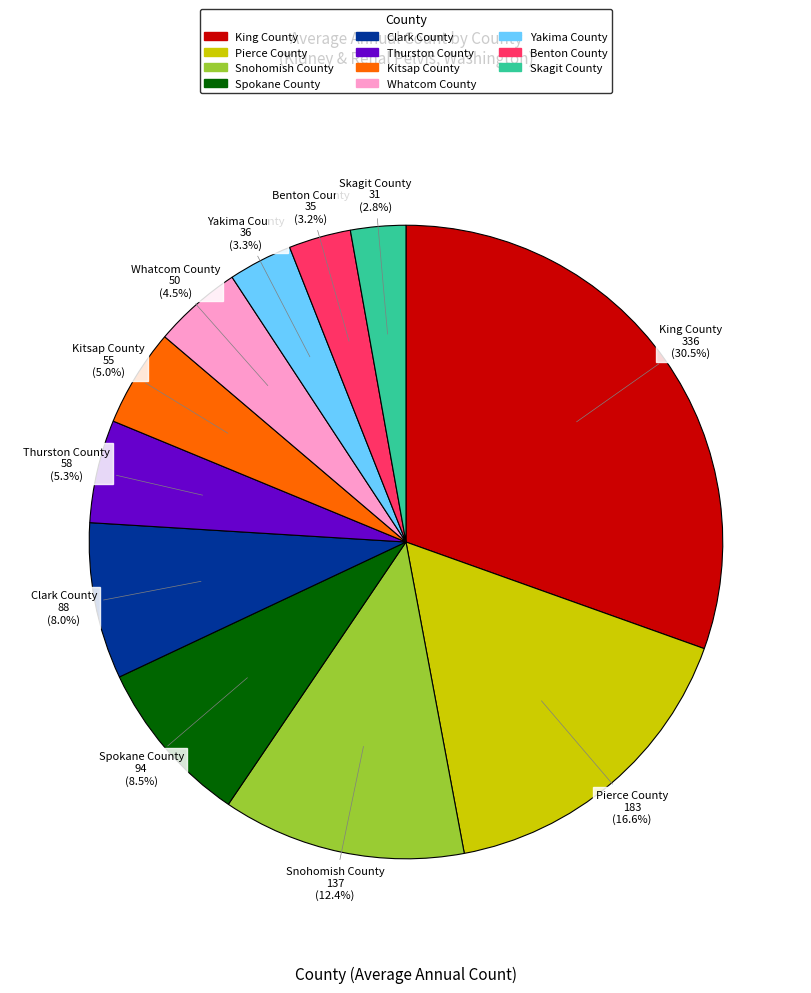

Does any single category account for the majority?

No